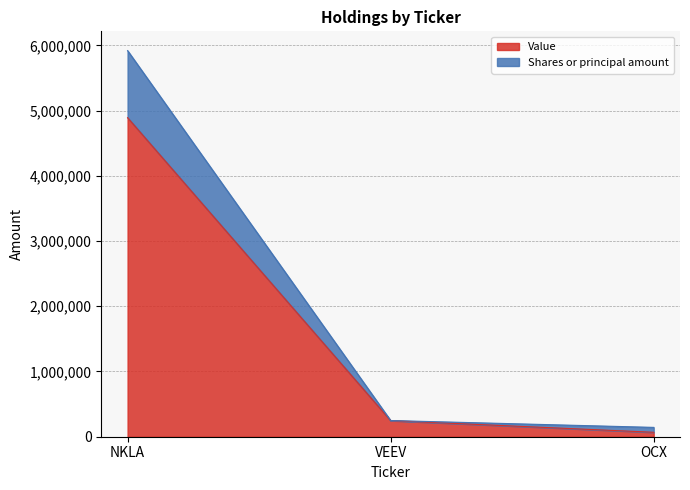

Does the chart have visible grid lines?

Yes